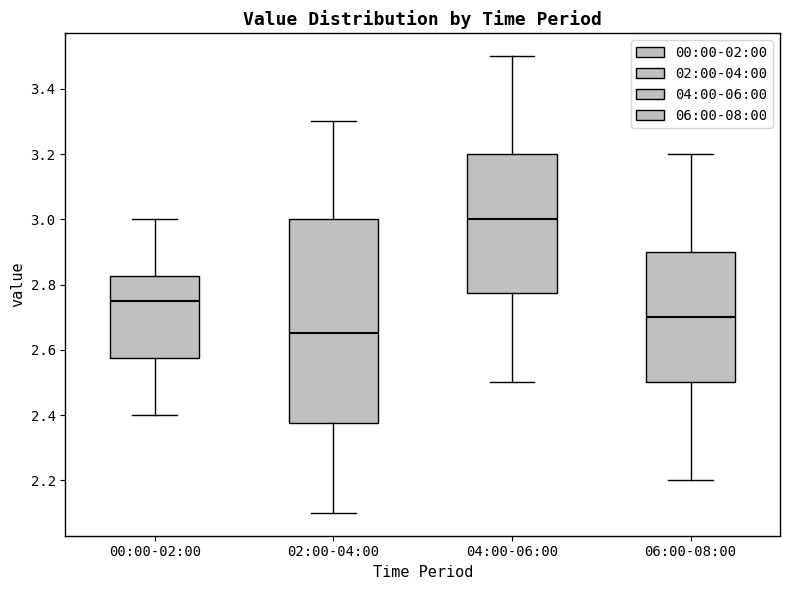

Reading left to right, read every box against the y-axis: the position of its median line, the range the box covers, and the ends of its whiskers. The values are not printed on the chart, so give them approximately, as read against the axis.

00:00-02:00: median 2.76, box 2.58 to 2.82, whiskers 2.40 to 3.00
02:00-04:00: median 2.66, box 2.38 to 3.00, whiskers 2.10 to 3.30
04:00-06:00: median 3.00, box 2.78 to 3.20, whiskers 2.50 to 3.50
06:00-08:00: median 2.70, box 2.50 to 2.90, whiskers 2.20 to 3.20